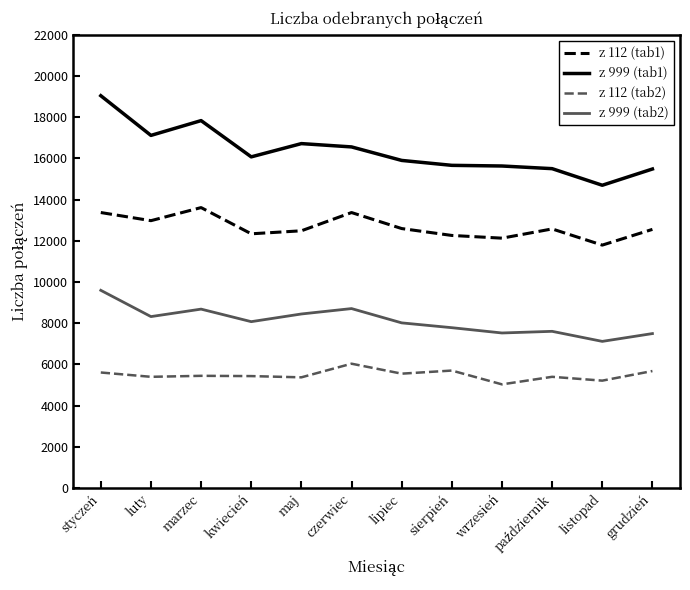

At how many categories does at least one series exceed 12468?

12